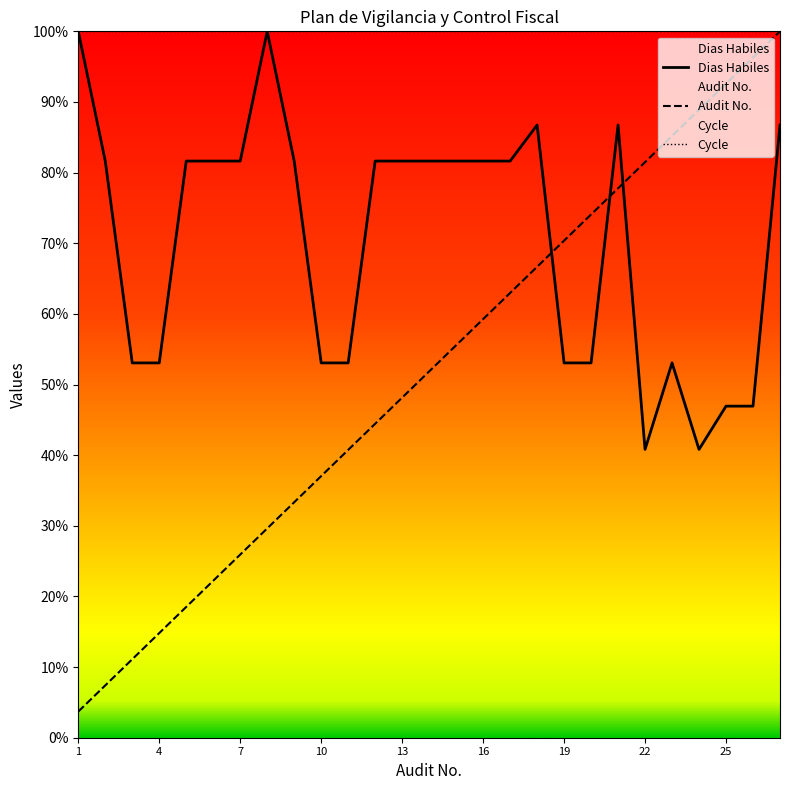

Which series changed the most between 11 and 18?

Dias Habiles